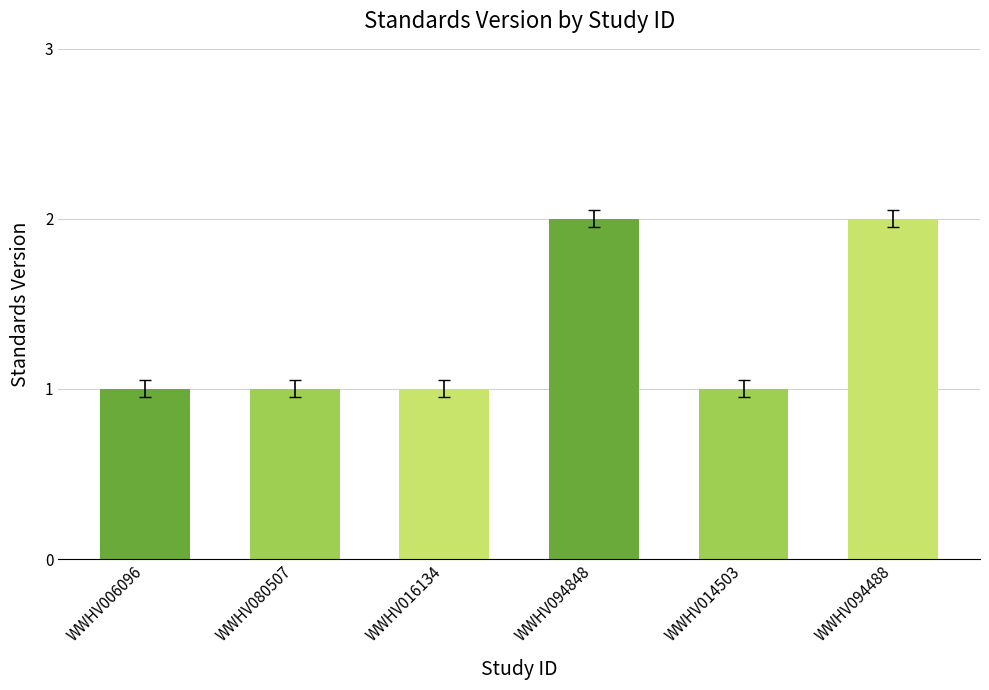

What is the label of the 5th bar from the left?

WWHV014503